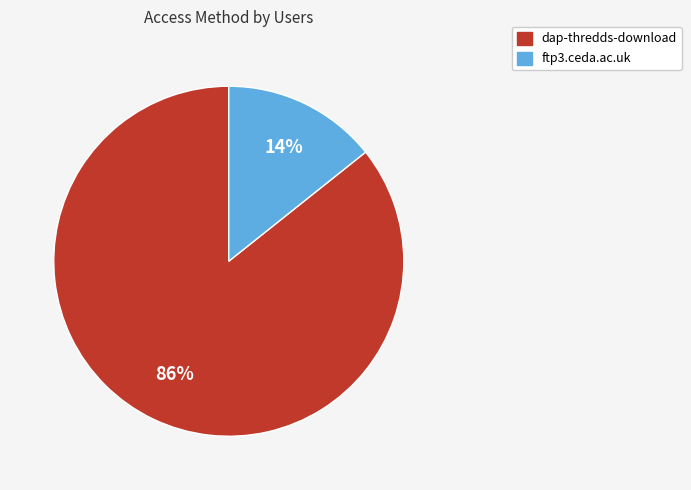

Which has a higher value, dap-thredds-download or ftp3.ceda.ac.uk?

dap-thredds-download